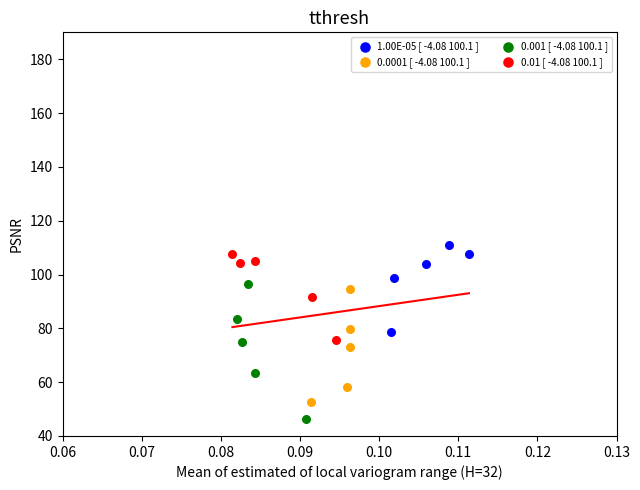

Which series reaches the minimum Y coordinate?

0.001 [ -4.08 100.1 ]